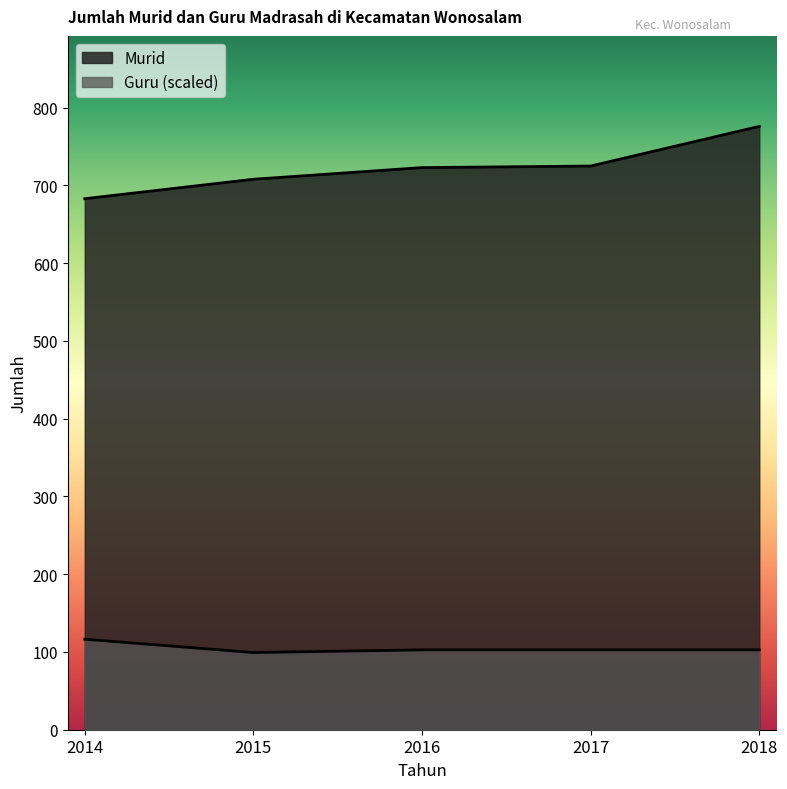

What is the total value across all series at 2018?

878.7